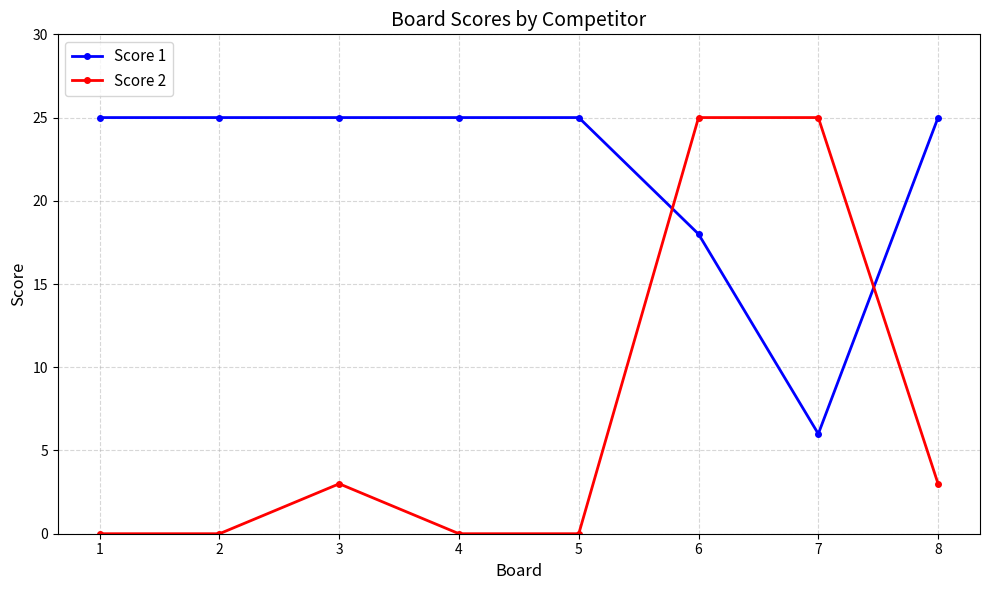

True or false: Score 2 has more than 0 points higher than both neighbors.

True